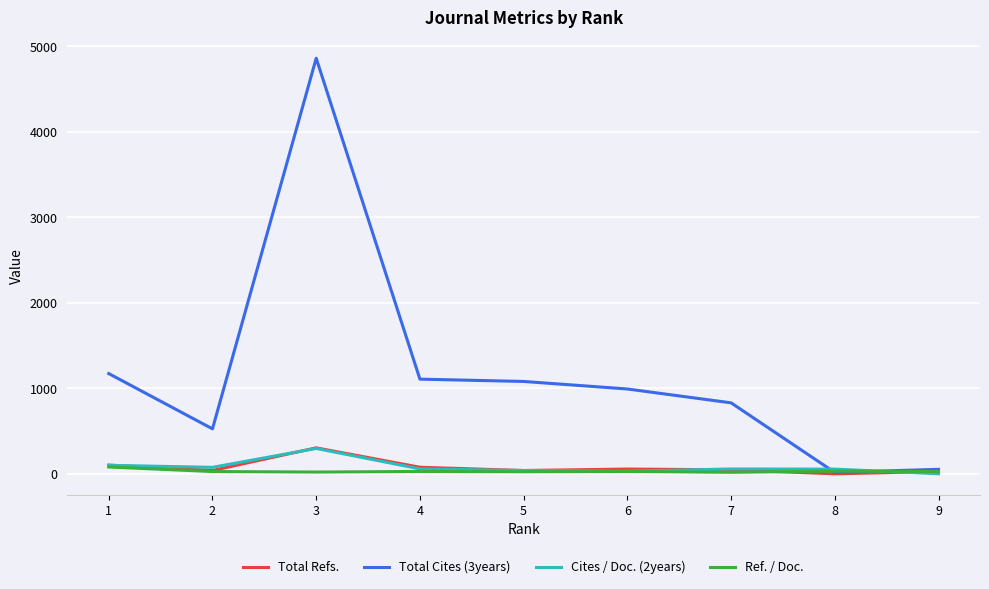

Which series has the largest range (max minus min)?

Total Cites (3years)